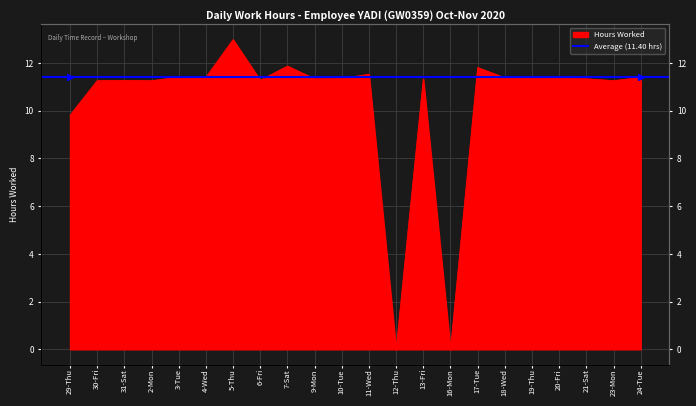

What is the value of the 17th point from the left?

11.4